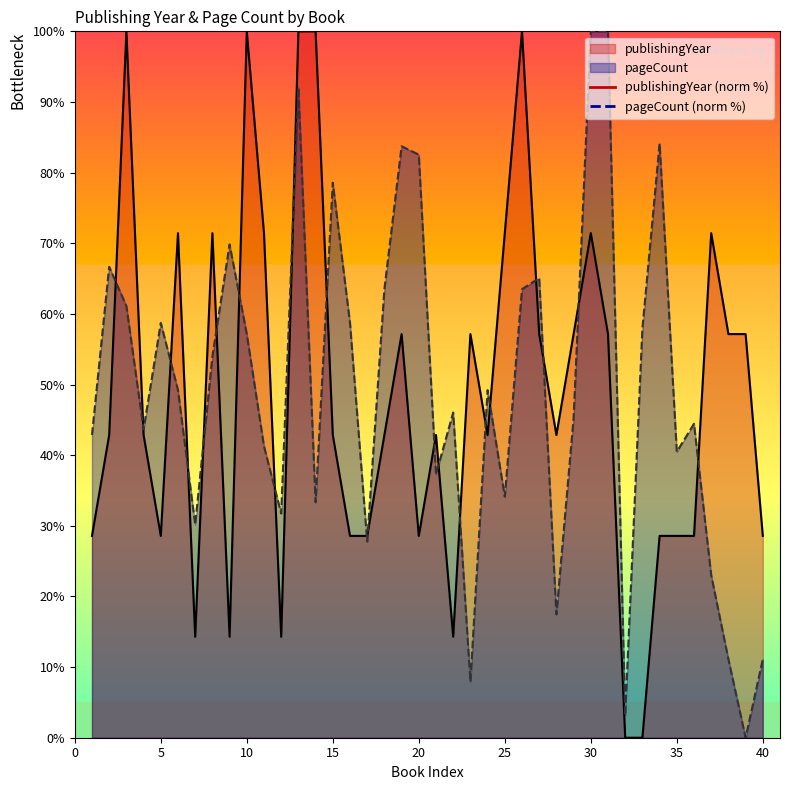

In pageCount, how many points are lower than both neighbors (excluding endpoints)?

12